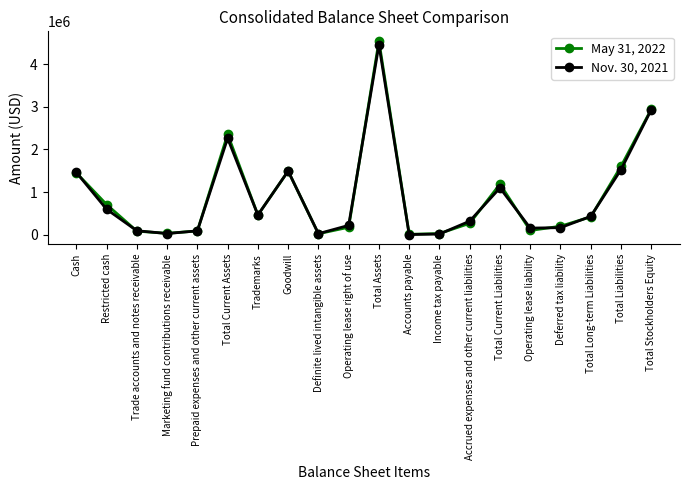

In May 31, 2022, how many points are lower than both neighbors (excluding endpoints)?

5